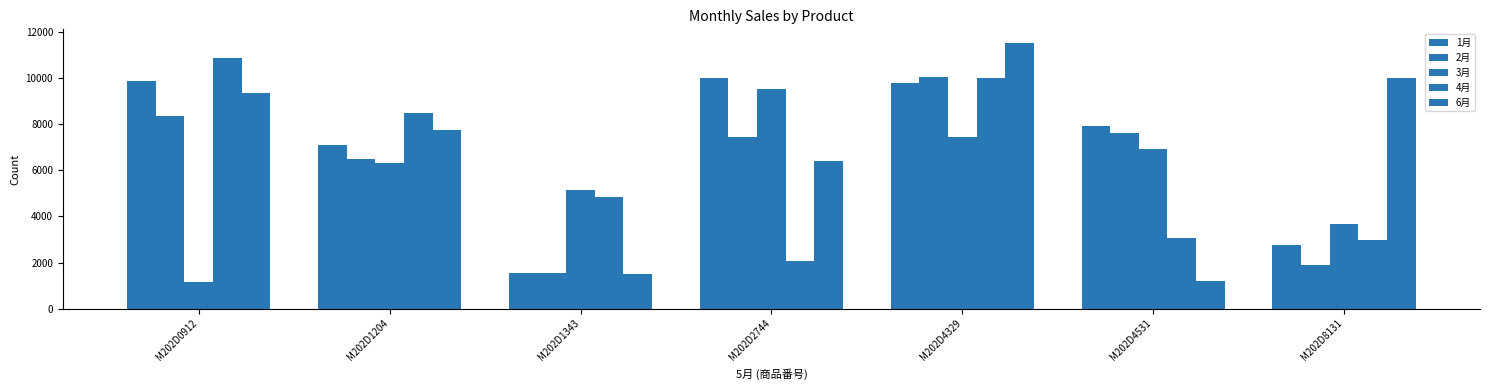

How many bars are there in each group?

5